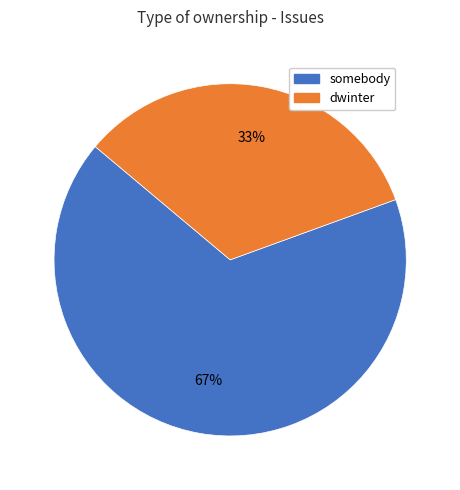

To the nearest percent, what percentage of the pie is somebody?

67%